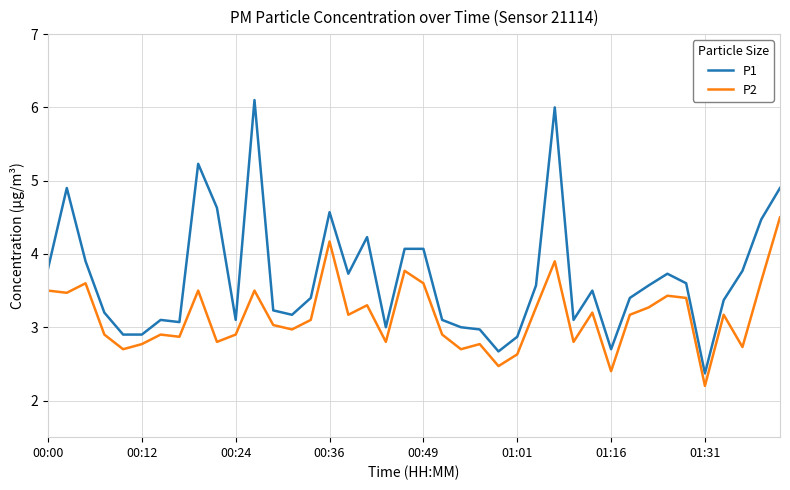

Which series has the largest total across all categories?

P1